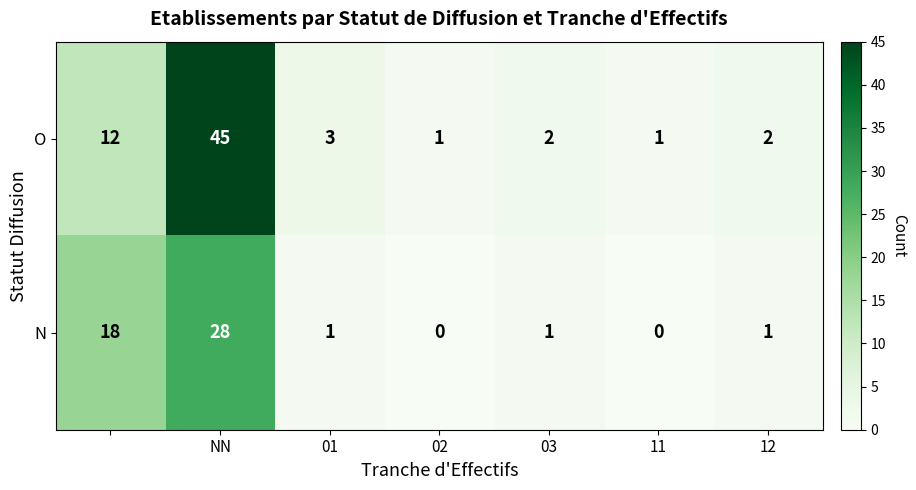

How many distinct data groups are displayed?

2